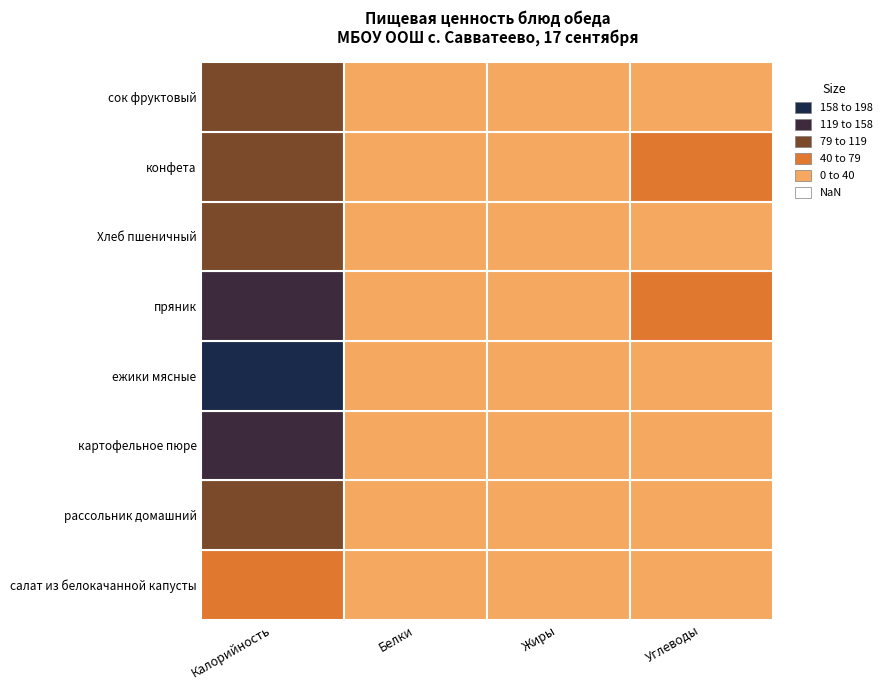

How many data points does each series have?

4